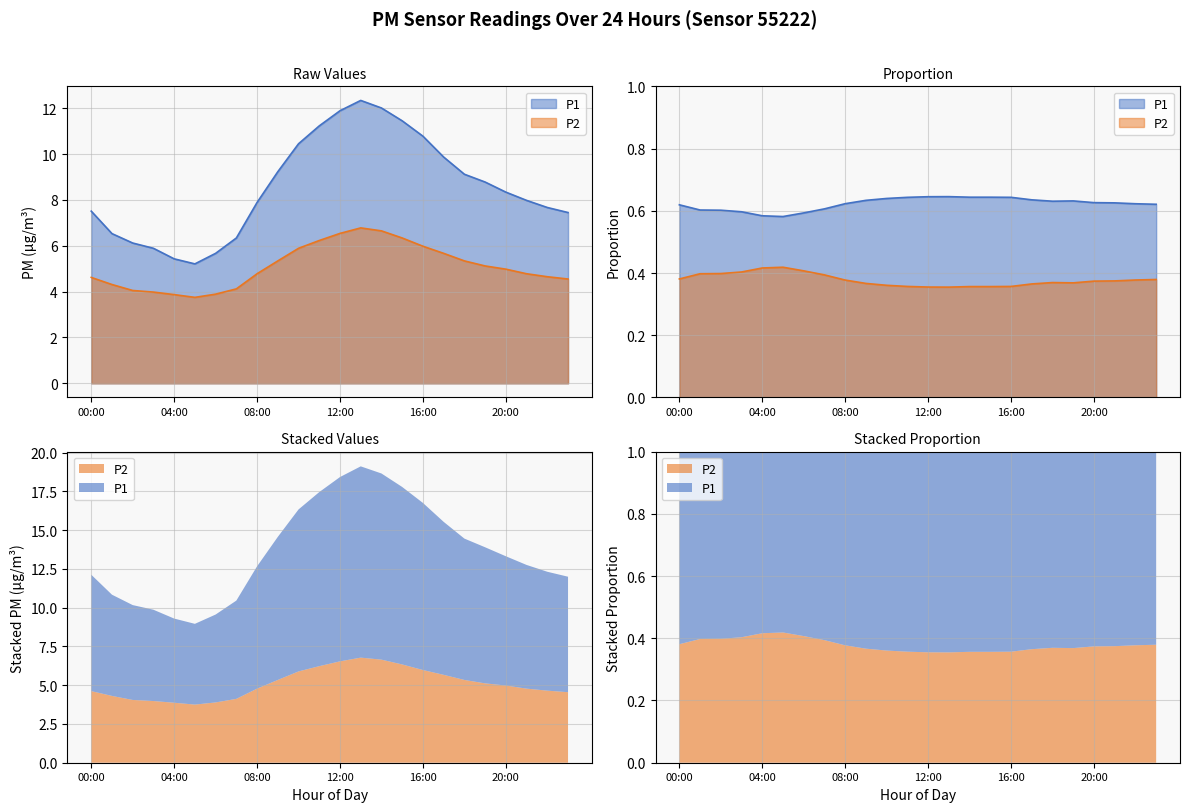

What is the maximum value shown in the chart?

12.3